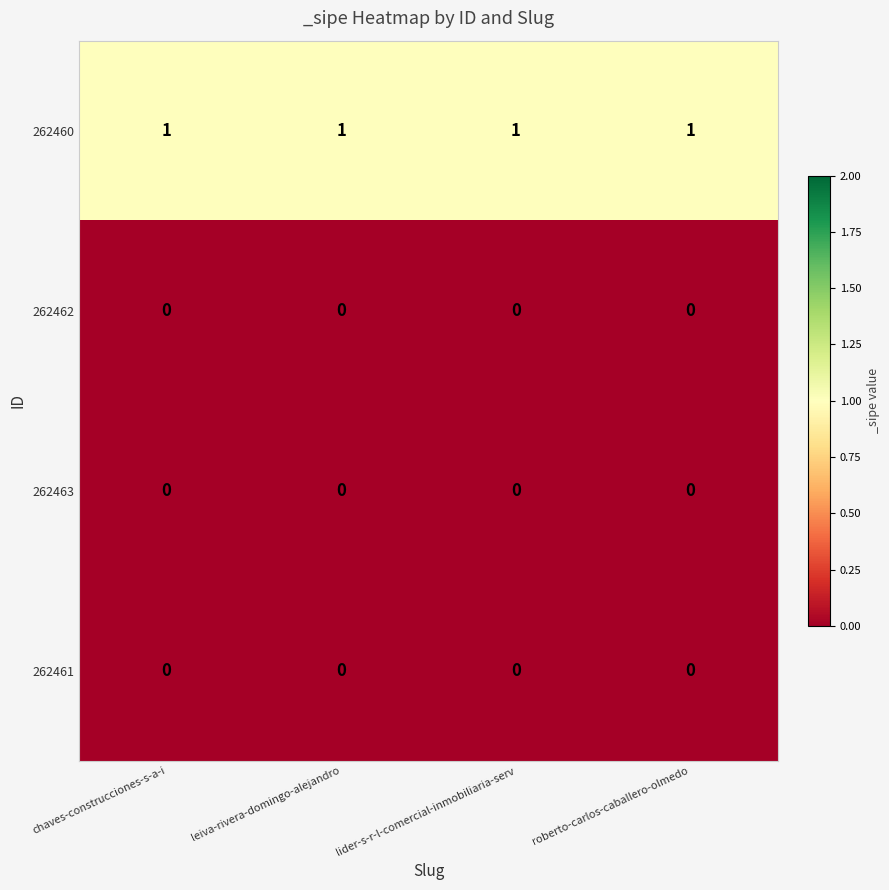

Is it true that 262461 equals 0 at lider-s-r-l-comercial-inmobiliaria-serv?

True